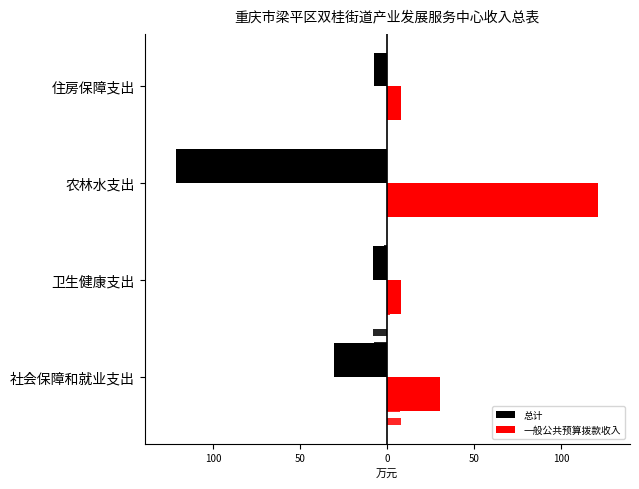

Rank the series at 住房保障支出 from highest to lowest value.

一般公共预算拨款收入, 总计